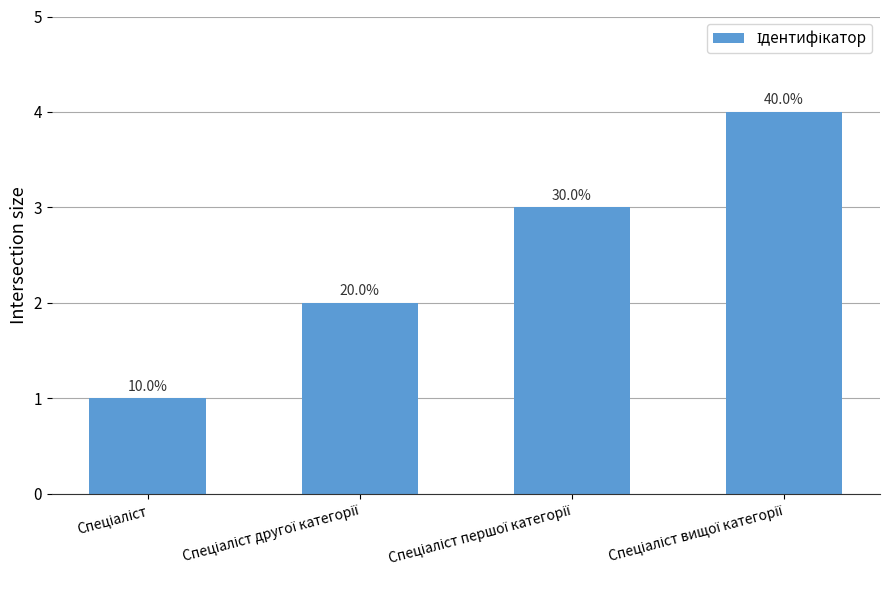

Reading left to right, extract all data points from this chart.

Спеціаліст=1	Спеціаліст другої категорії=2	Спеціаліст першої категорії=3	Спеціаліст вищої категорії=4